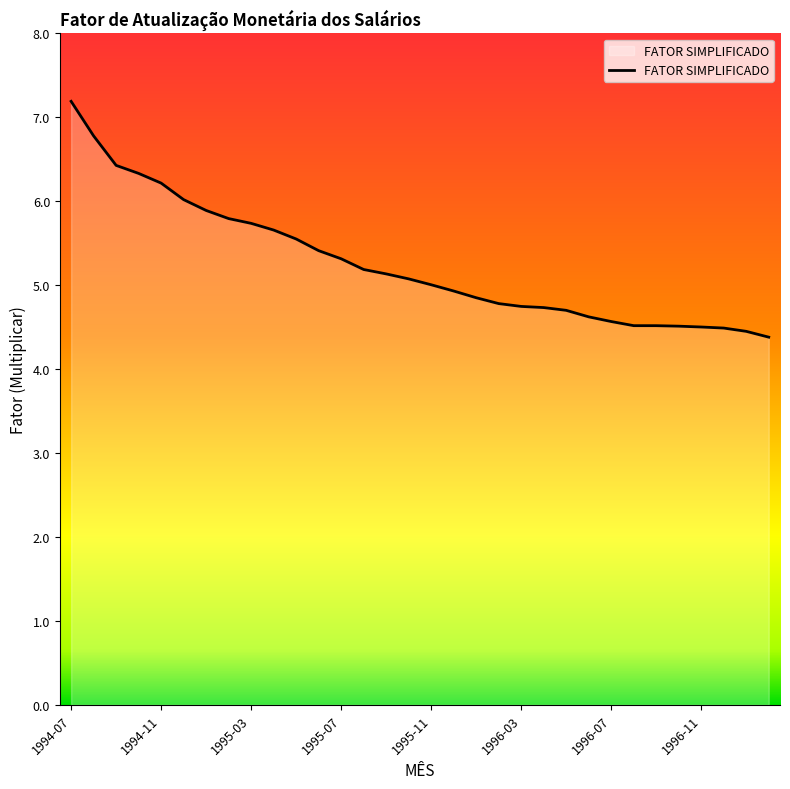

What is the difference between the maximum and minimum values?

2.8